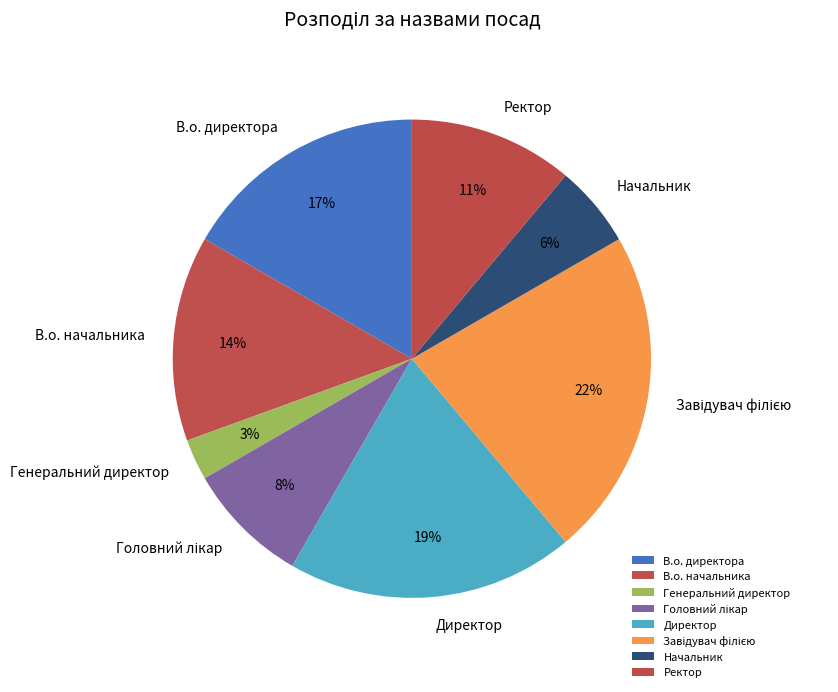

What is the ratio of the value at В.о. директора to the value at В.о. начальника?

1.2